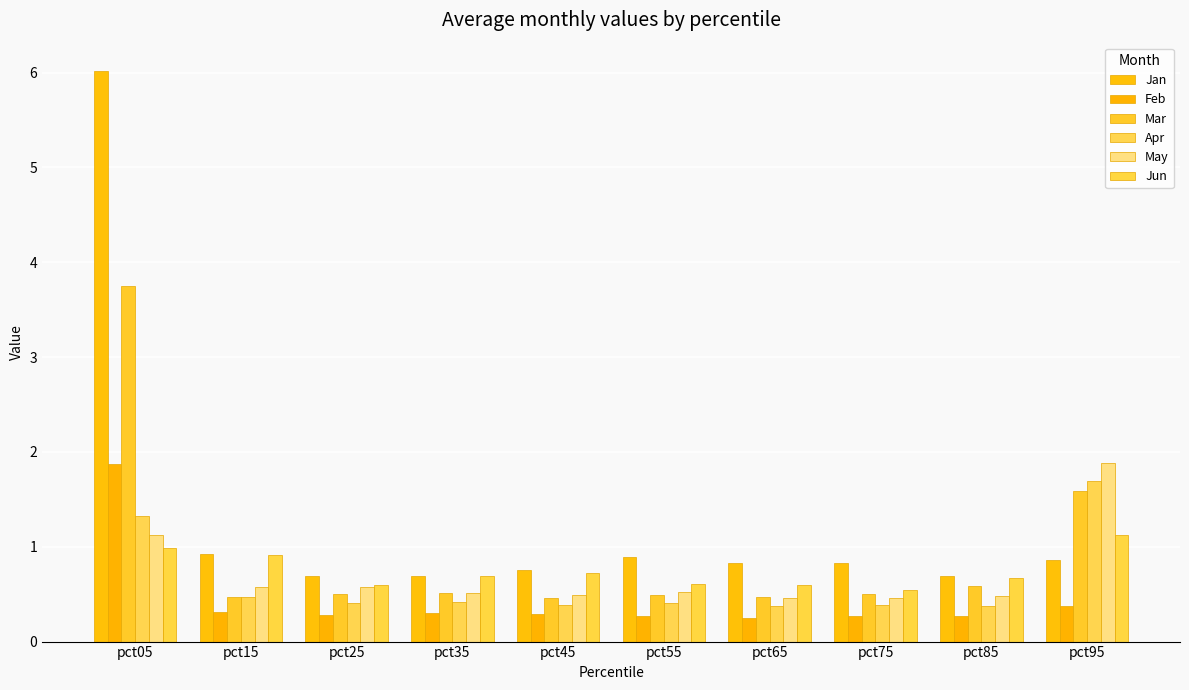

Count the Mar values in the range 0 to 1.

8